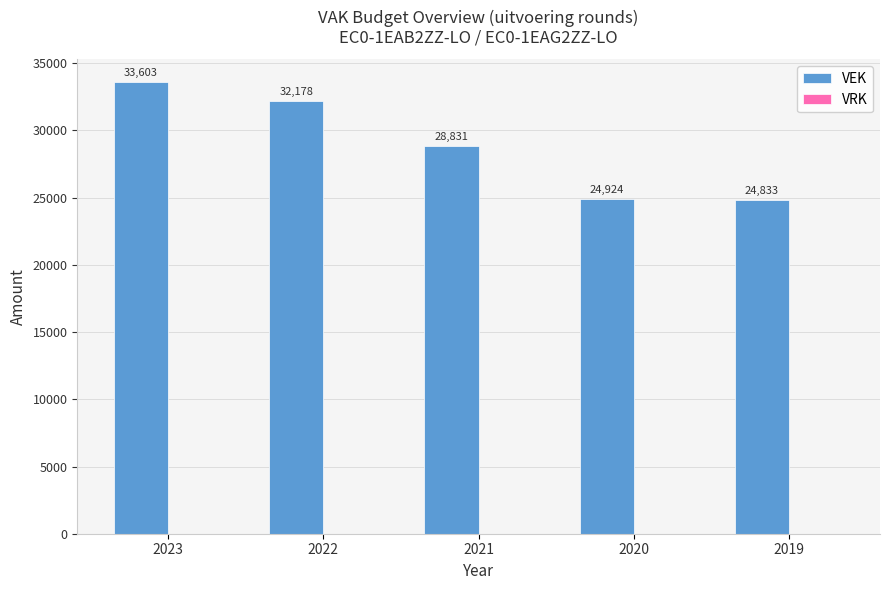

What value does the data have at 2021?

28831